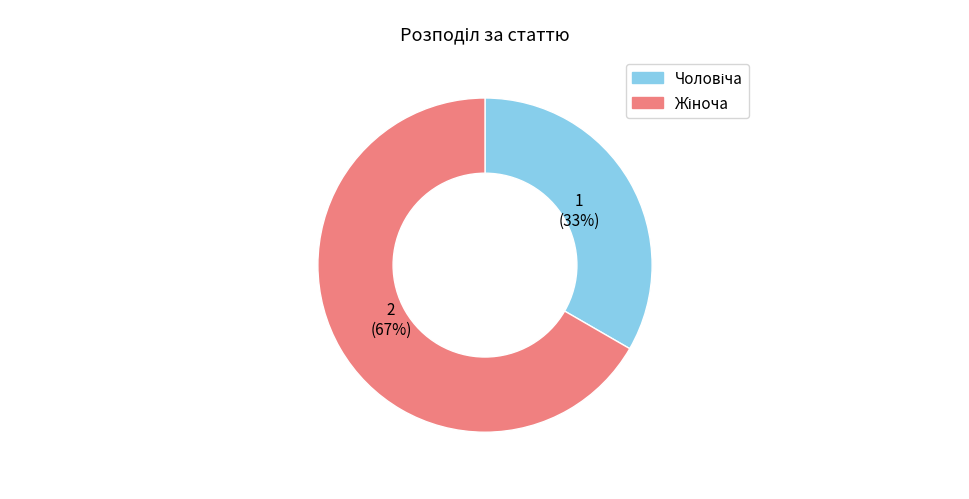

Is there a majority slice in this chart?

Yes